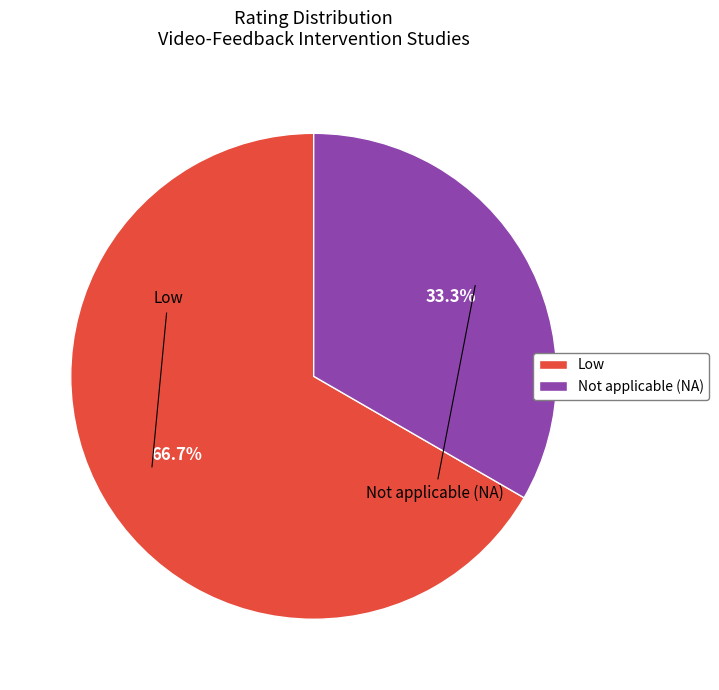

What is the total percentage of Not applicable (NA) and Low?

100.0%